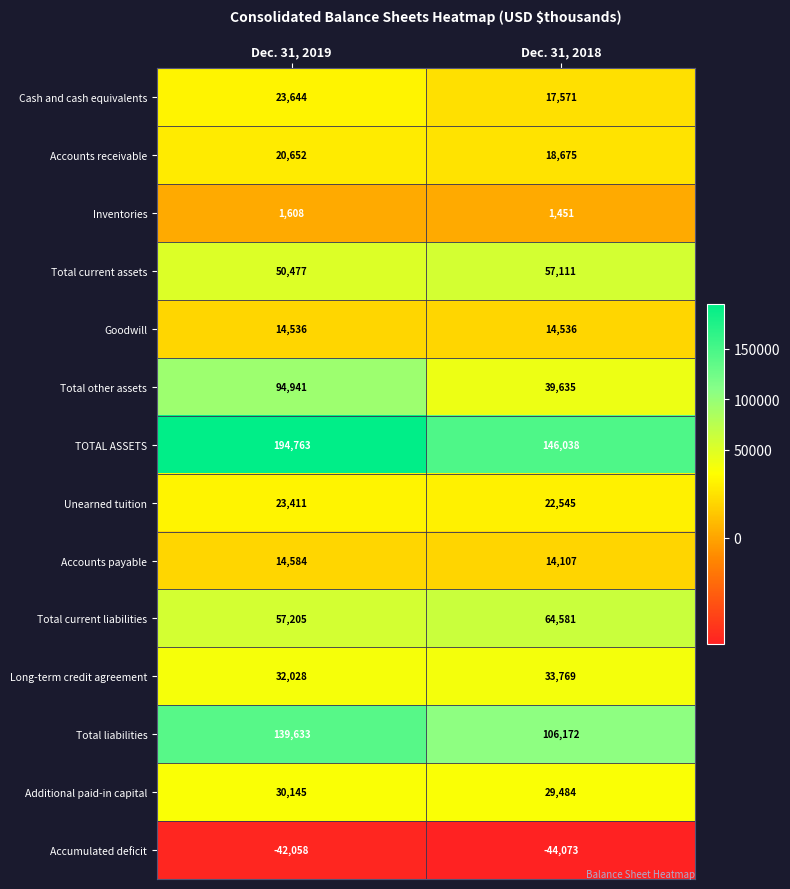

What is the sum of the Accounts payable values at Dec. 31, 2019 and Dec. 31, 2018?

28691